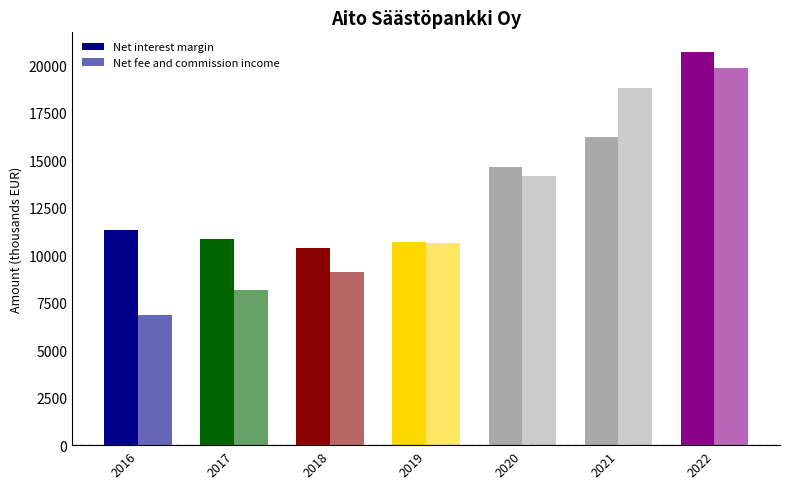

Between 2018 and 2017, which is larger?

2017